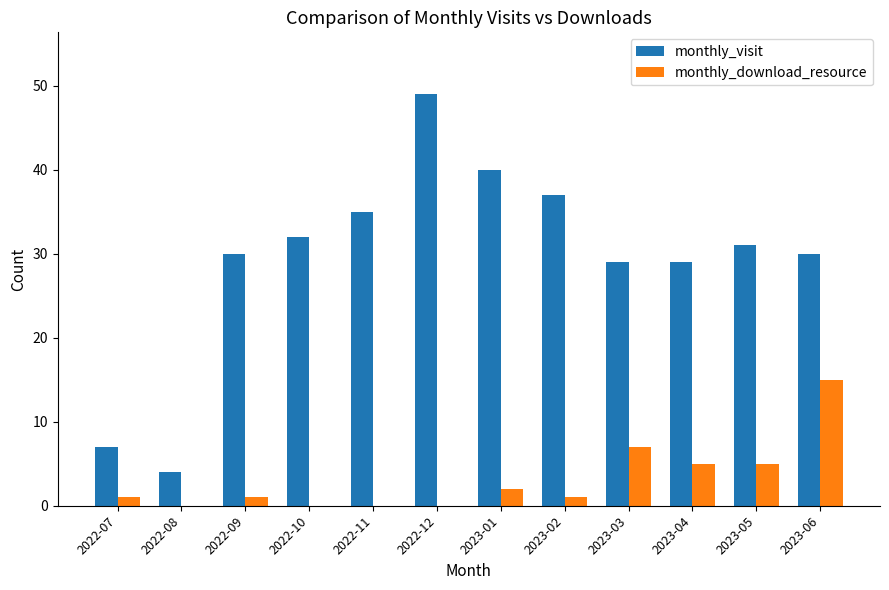

What is the sum of all monthly_visit values?

353